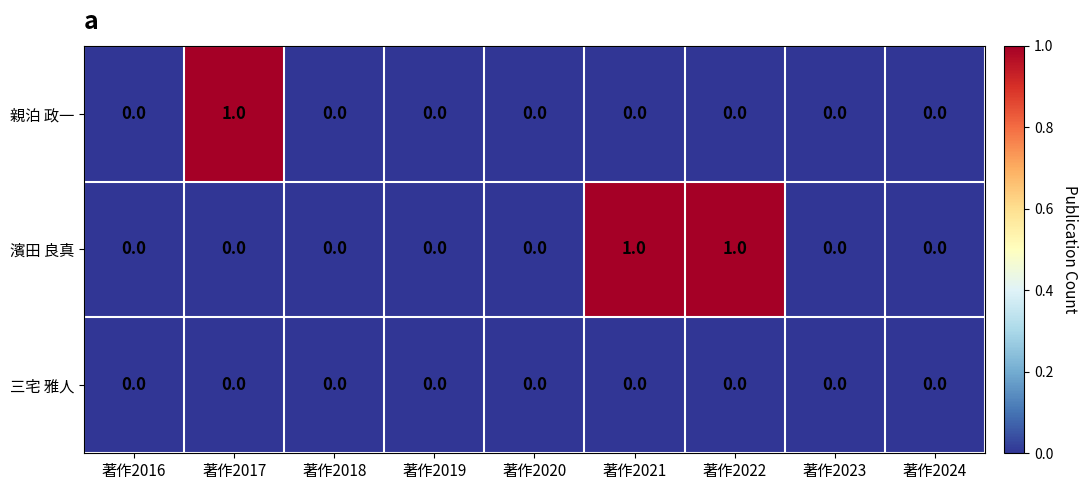

Rank the series by their average value, from highest to lowest.

濱田 良真, 親泊 政一, 三宅 雅人